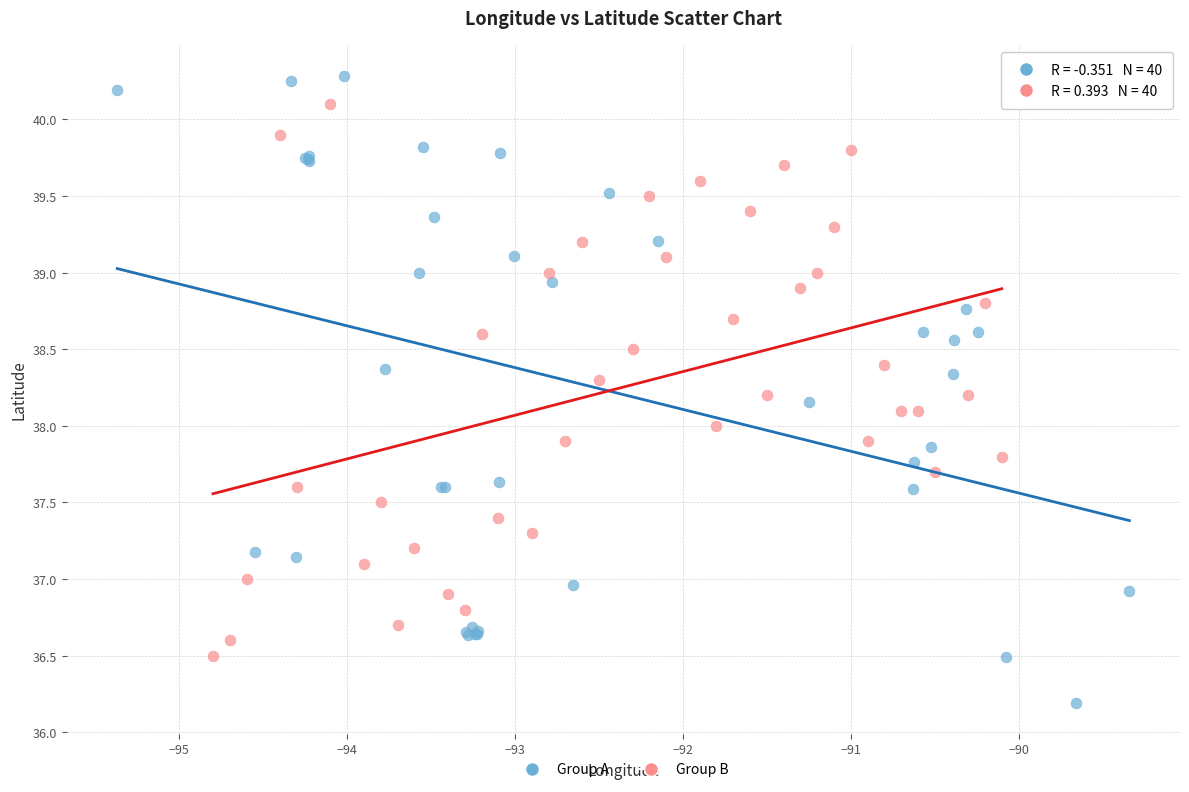

Which series contains the lowest Y value?

Group A